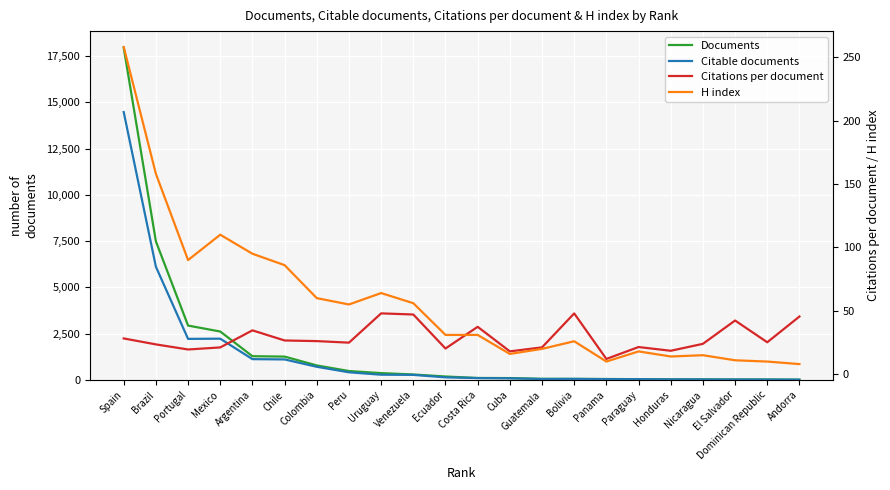

How many values in the Citations per document series exceed 25?

11